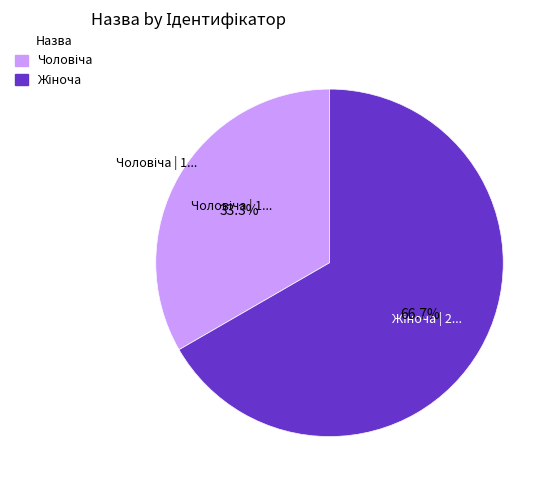

Rank the categories by value from highest to lowest.

Жіноча, Чоловіча